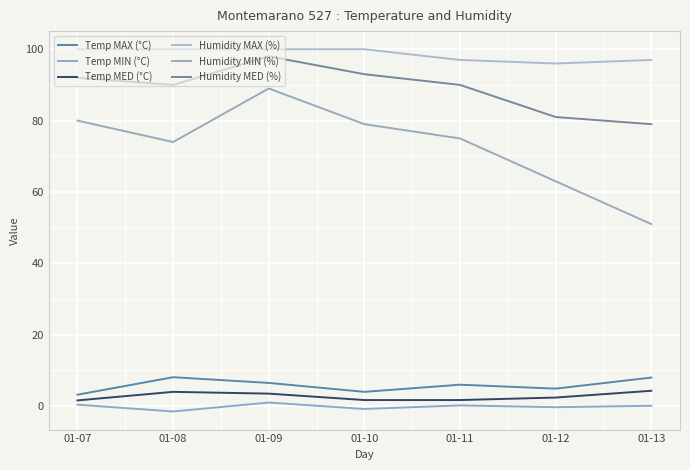

In Temp MAX (°C), how many points are higher than both neighbors (excluding endpoints)?

2